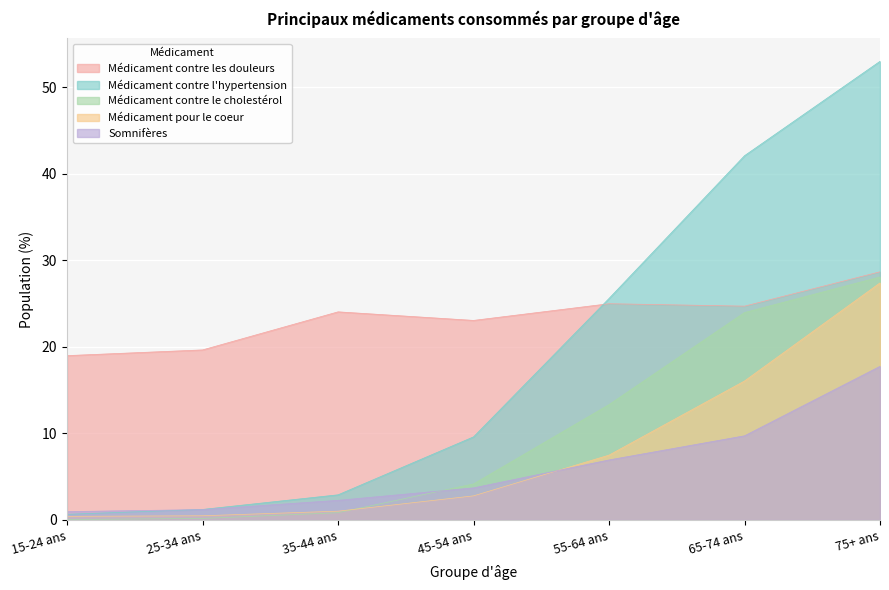

Which series has the widest spread of values?

Médicament contre l'hypertension